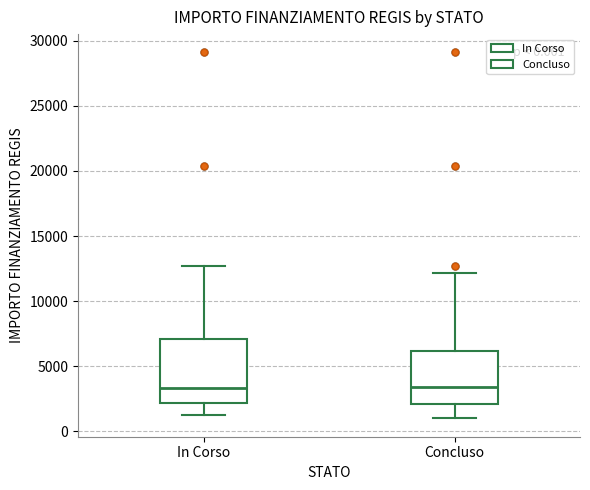

Which box is the tallest, from its lower edge to its upper edge?

In Corso